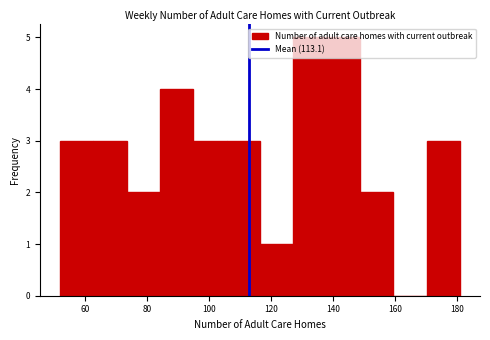

How tall is the bar that spans 62 to 74 on the x-axis? Neither the bar edges nor the heights are printed on the chart, so give them approximately, as read against the axes.

3